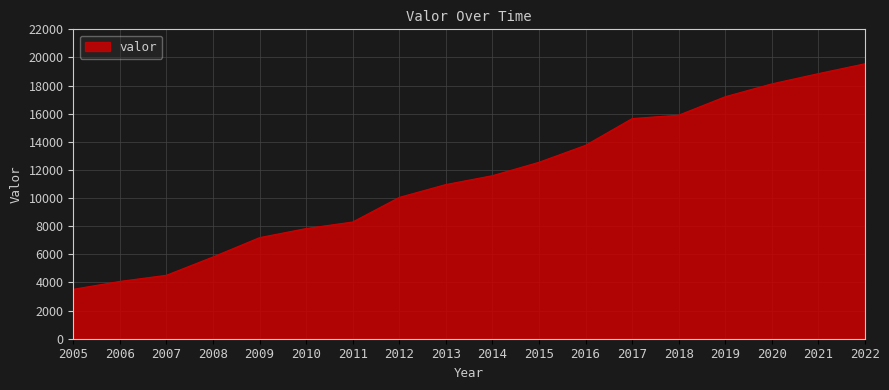

At which category does the chart reach its minimum across all series?

2005